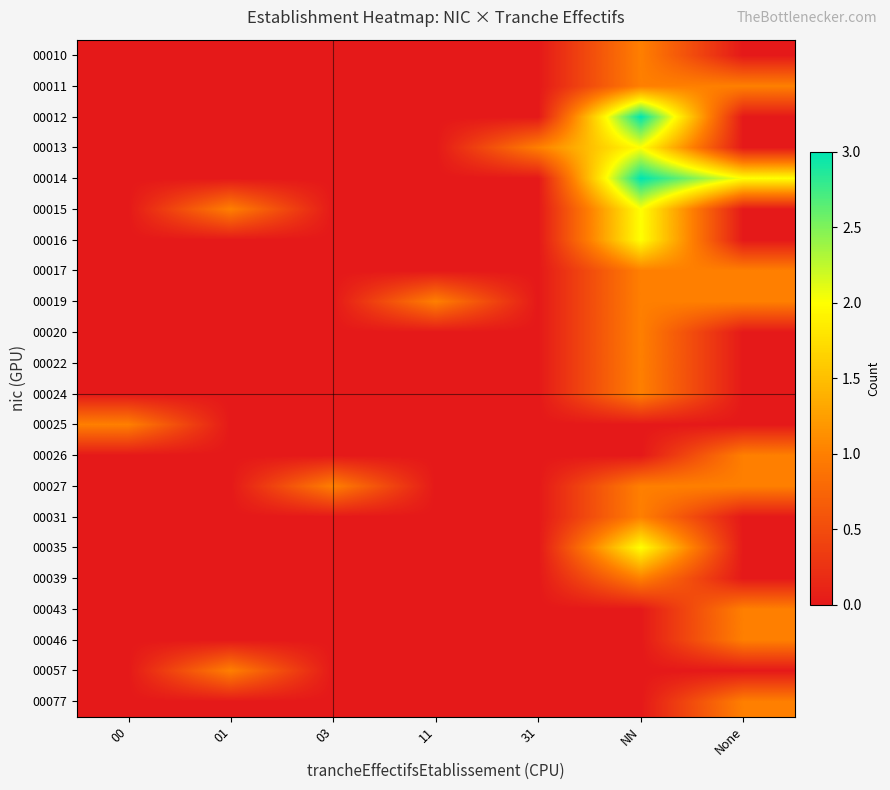

How many categories are shown in the chart?

7